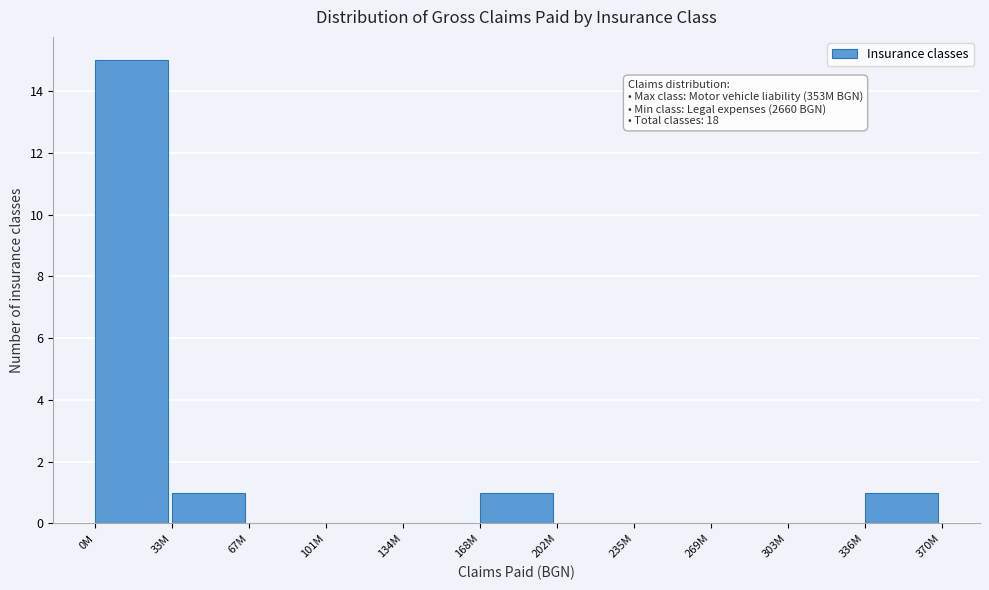

Reading left to right, list all the values displayed in this chart.

0M=15	33M=1	67M=0	101M=0	134M=0	168M=1	202M=0	235M=0	269M=0	303M=0	336M=1